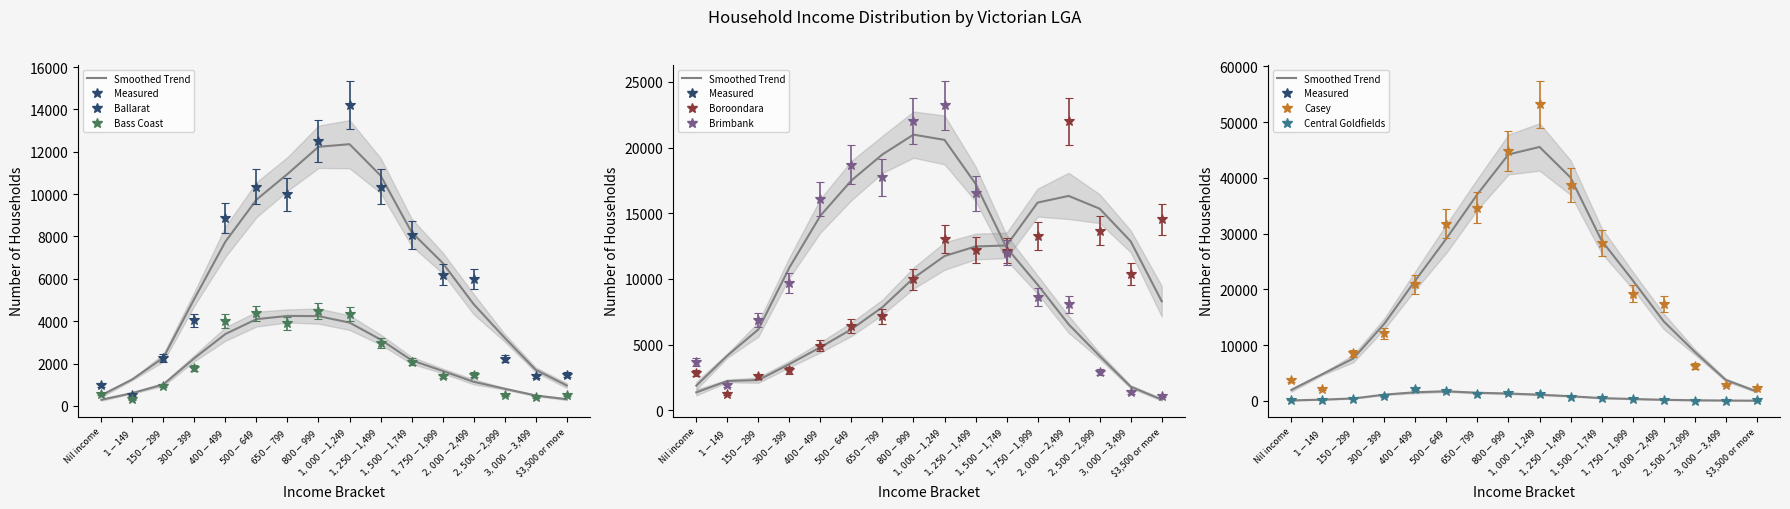

Rank the series at $1,500-$1,749 from lowest to highest value.

Central Goldfields, Bass Coast, Ballarat, Brimbank, Boroondara, Casey